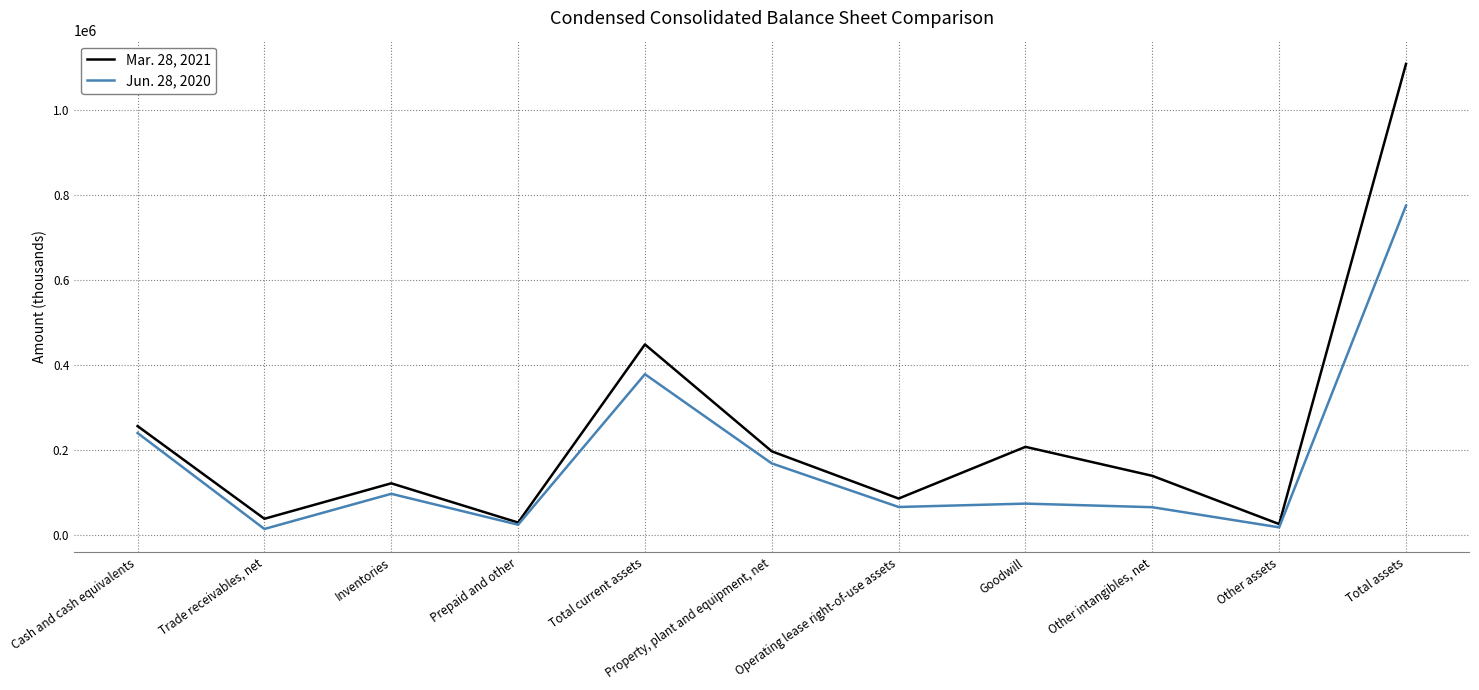

What is the total value across all series at Goodwill?

282759